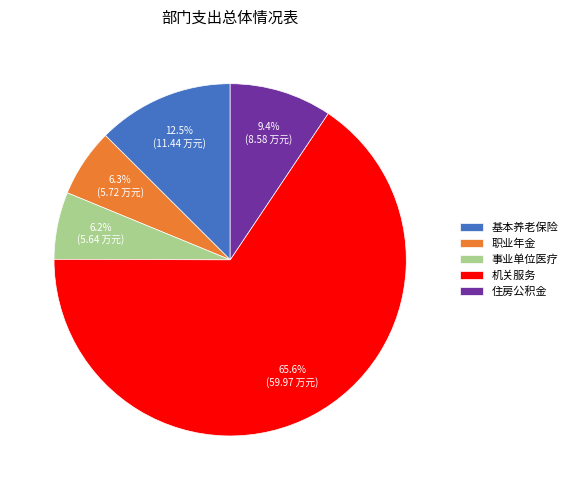

Which slice represents more than half of the pie?

机关服务